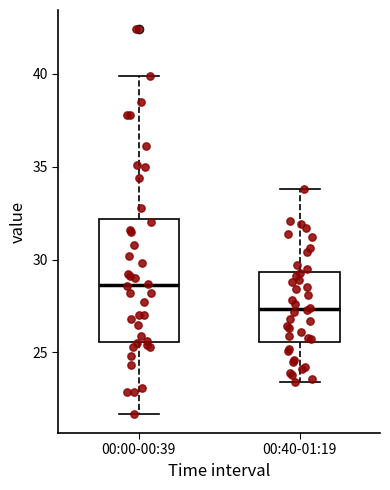

Which box is the tallest, from its lower edge to its upper edge?

00:00-00:39